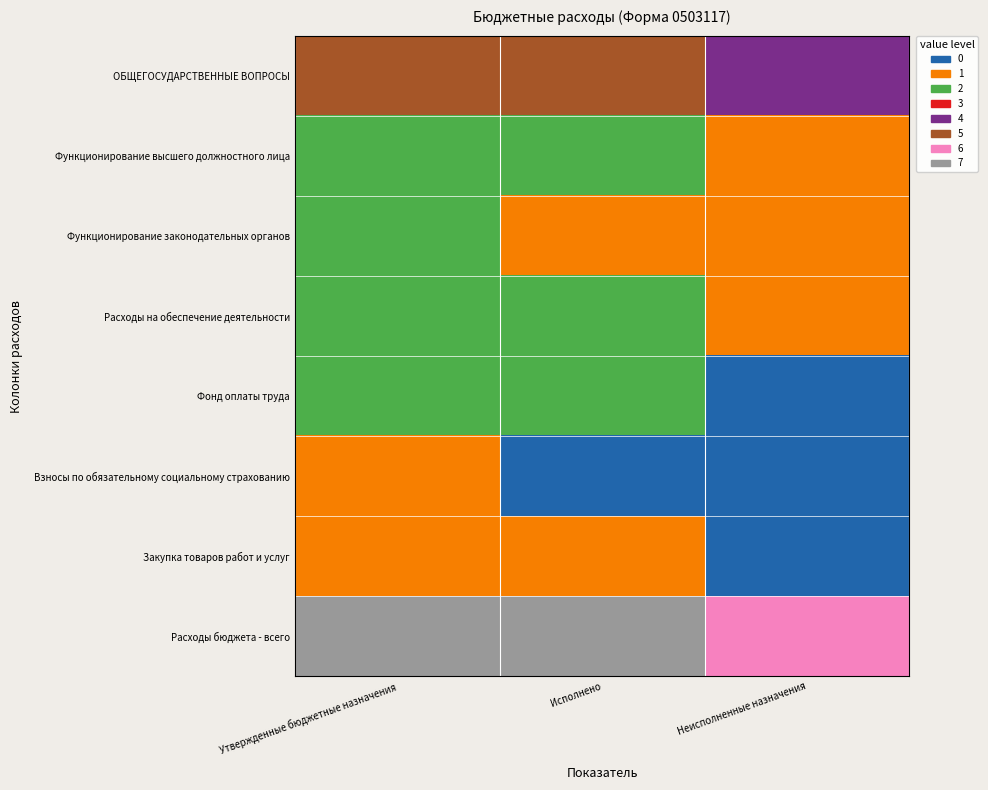

Reading right to left, what are all the values shown in this chart?

ОБЩЕГОСУДАРСТВЕННЫЕ ВОПРОСЫ: Неисполненные назначения=4	Исполнено=5	Утвержденные бюджетные назначения=5
Функционирование высшего должностного лица: Неисполненные назначения=1	Исполнено=2	Утвержденные бюджетные назначения=2
Функционирование законодательных органов: Неисполненные назначения=1	Исполнено=1	Утвержденные бюджетные назначения=2
Расходы на обеспечение деятельности: Неисполненные назначения=1	Исполнено=2	Утвержденные бюджетные назначения=2
Фонд оплаты труда: Неисполненные назначения=0	Исполнено=2	Утвержденные бюджетные назначения=2
Взносы по обязательному социальному страхованию: Неисполненные назначения=0	Исполнено=0	Утвержденные бюджетные назначения=1
Закупка товаров работ и услуг: Неисполненные назначения=0	Исполнено=1	Утвержденные бюджетные назначения=1
Расходы бюджета - всего: Неисполненные назначения=6	Исполнено=7	Утвержденные бюджетные назначения=7